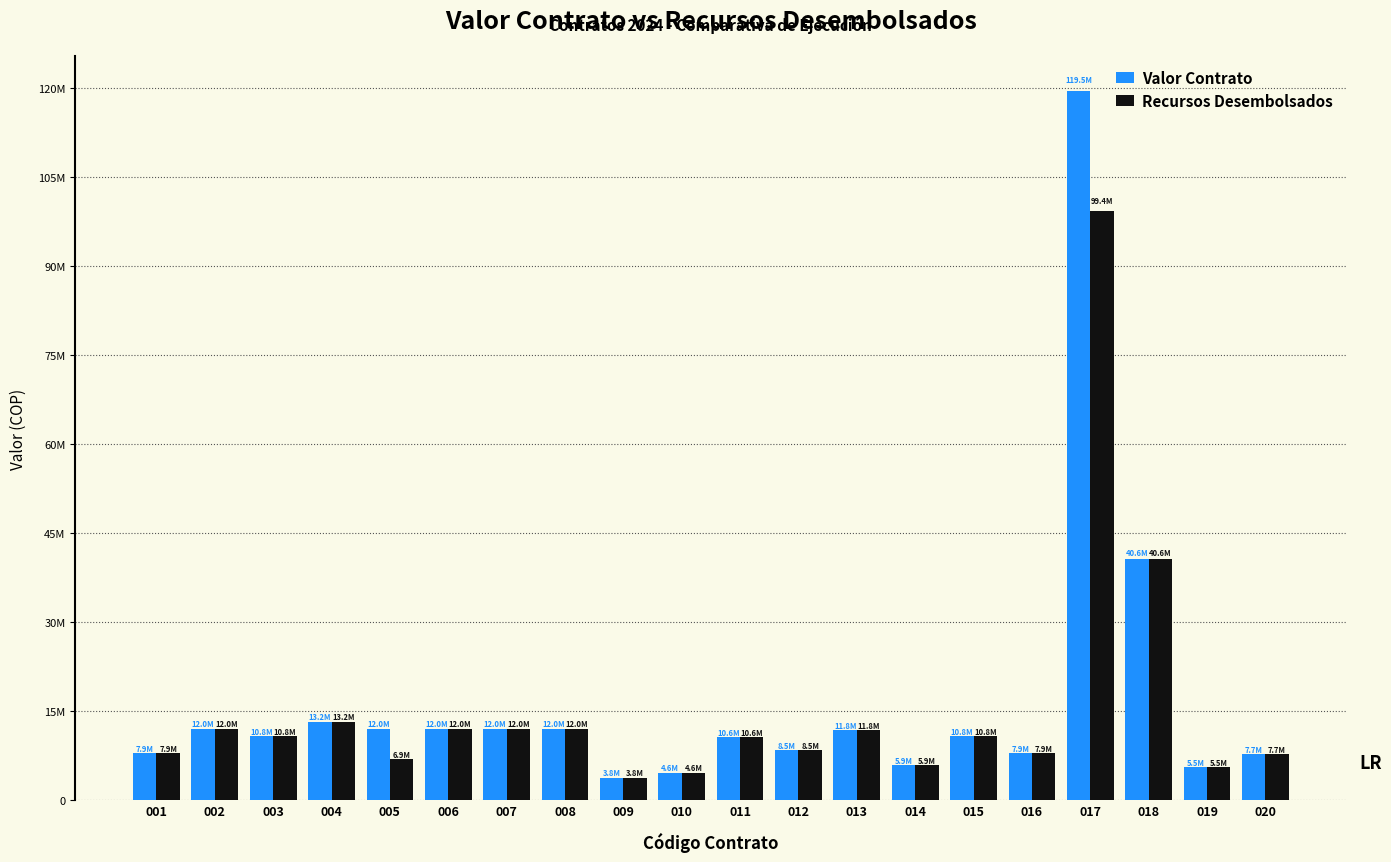

Does the chart contain stacked bars?

No